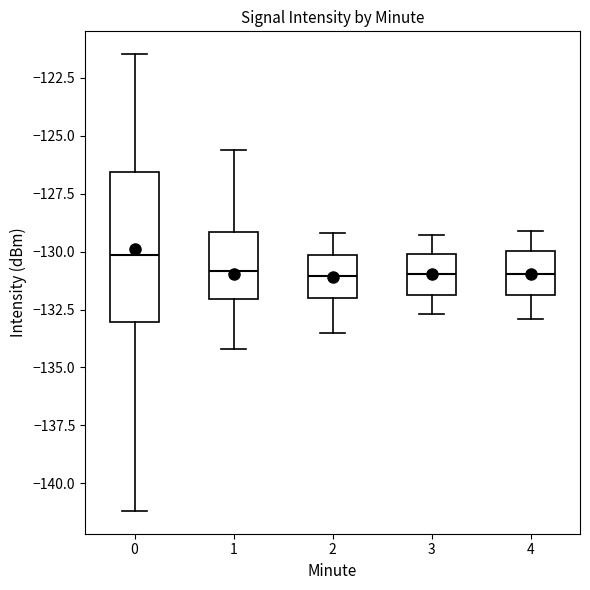

Reading left to right, transcribe this box plot: for each box, give where its median line is, the range the box spans, and where its two whiskers end, as read against the y-axis. The values are not printed on the chart, so give them approximately, as read against the axis.

0: median -130.0, box -133.0 to -126.5, whiskers -141.0 to -121.5
1: median -131.0, box -132.0 to -129.0, whiskers -134.0 to -125.5
2: median -131.0, box -132.0 to -130.0, whiskers -133.5 to -129.0
3: median -131.0, box -132.0 to -130.0, whiskers -132.5 to -129.5
4: median -131.0, box -132.0 to -130.0, whiskers -133.0 to -129.0